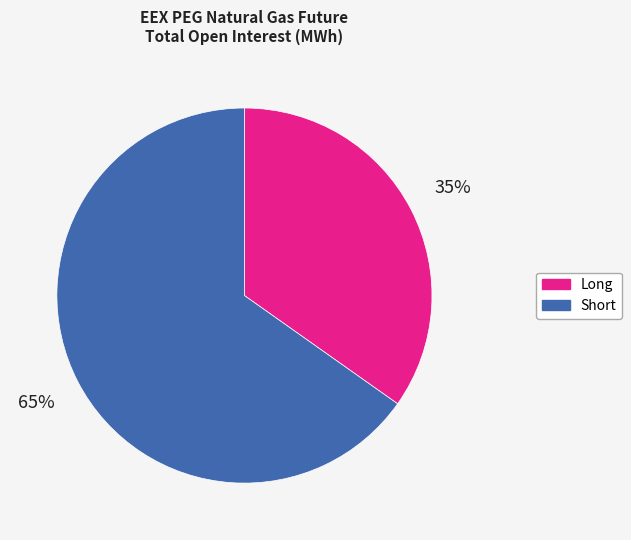

Which has a higher value, Short or Long?

Short